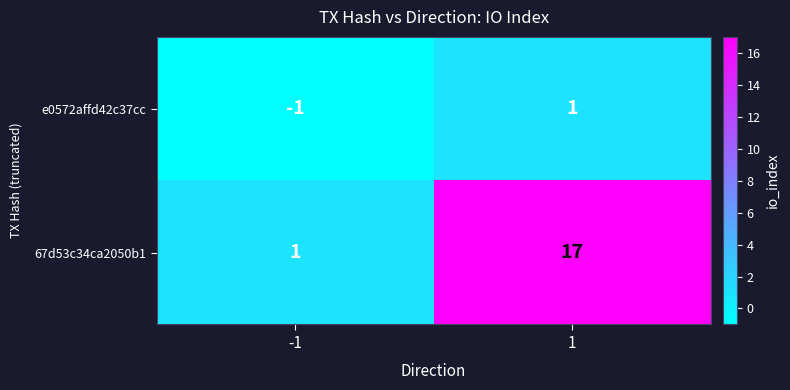

What is the spread (max minus min) of values at -1?

2